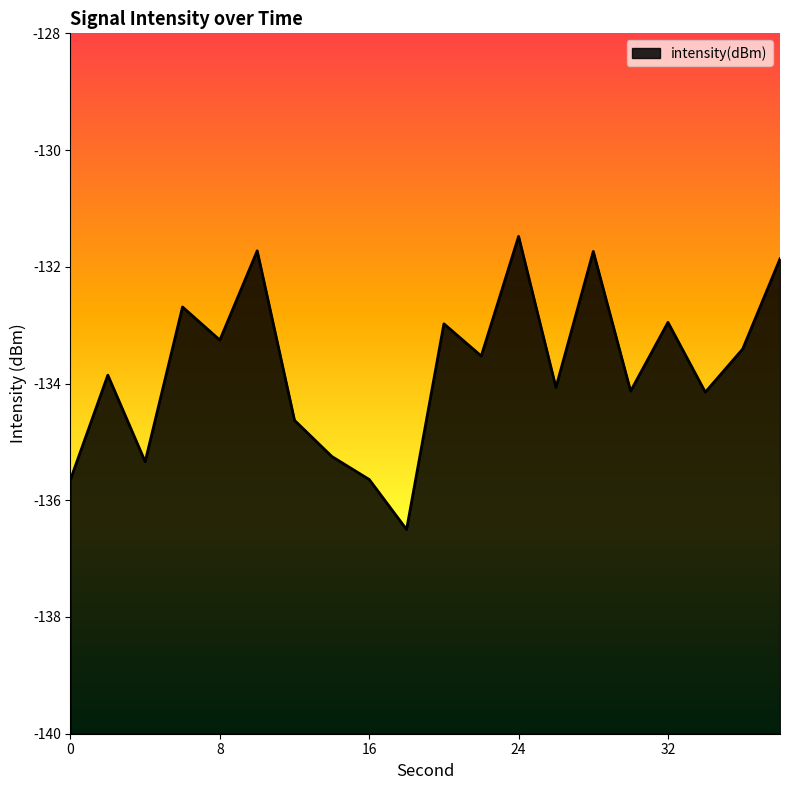

Which label corresponds to the largest value in the chart?

24